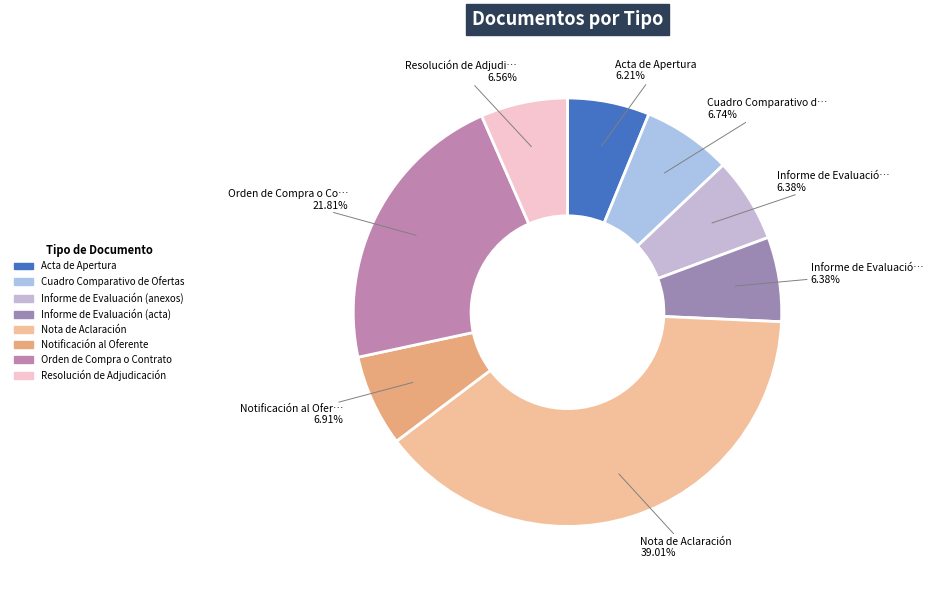

Between Resolución de Adjudicación and Cuadro Comparativo de Ofertas, which is larger?

Cuadro Comparativo de Ofertas